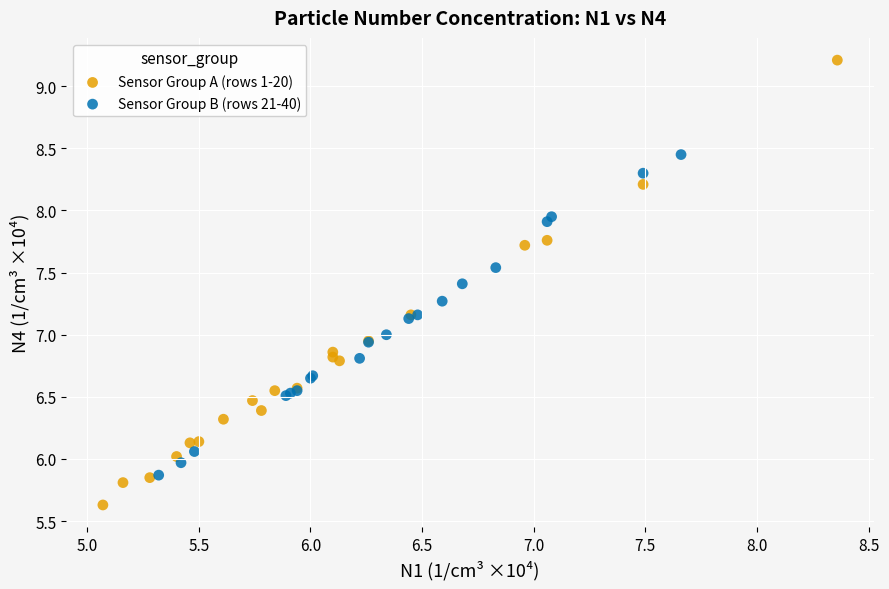

Which series reaches the minimum Y coordinate?

Sensor Group A (rows 1-20)